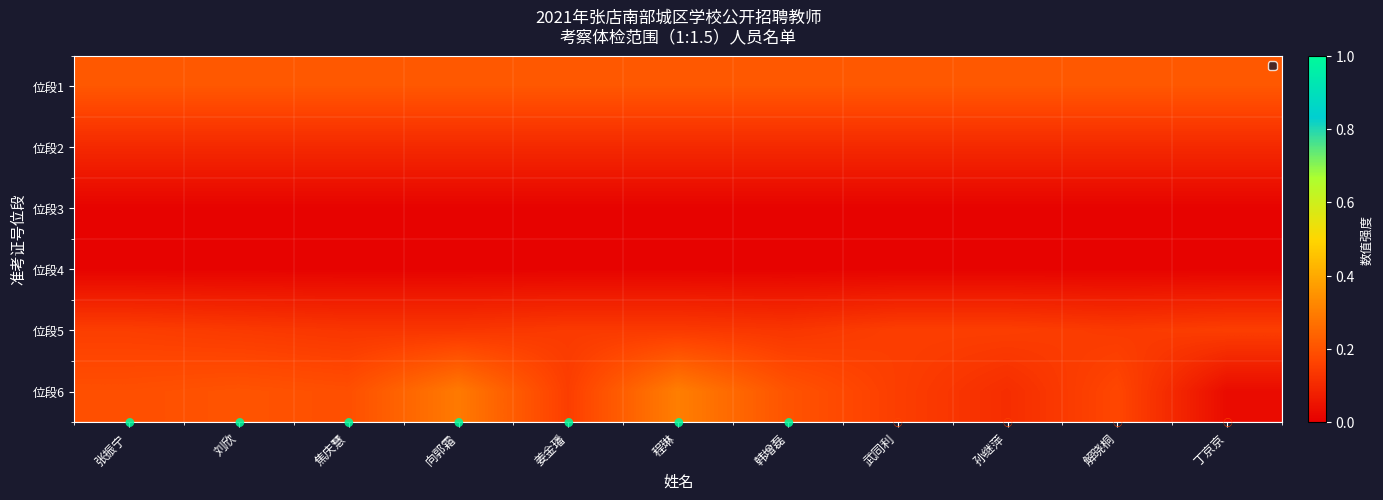

Which label corresponds to the largest value in the chart?

程琳